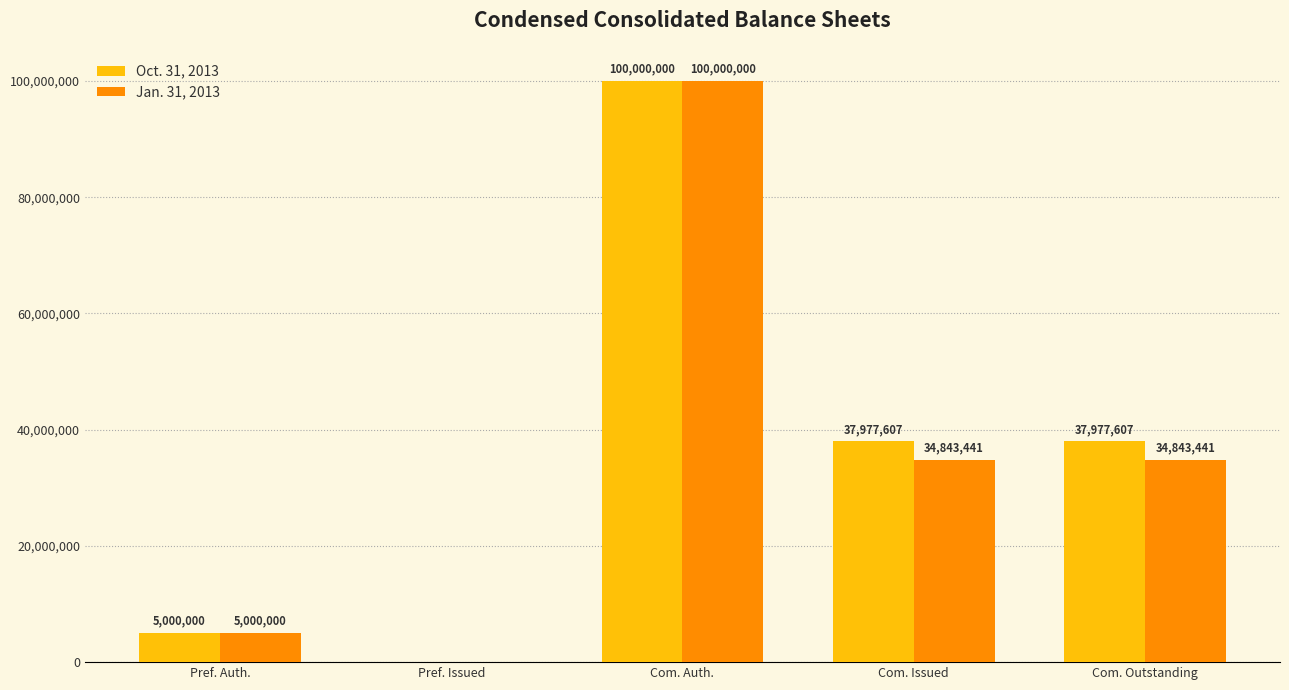

At which category is the sum across all series the highest?

Com. Auth.